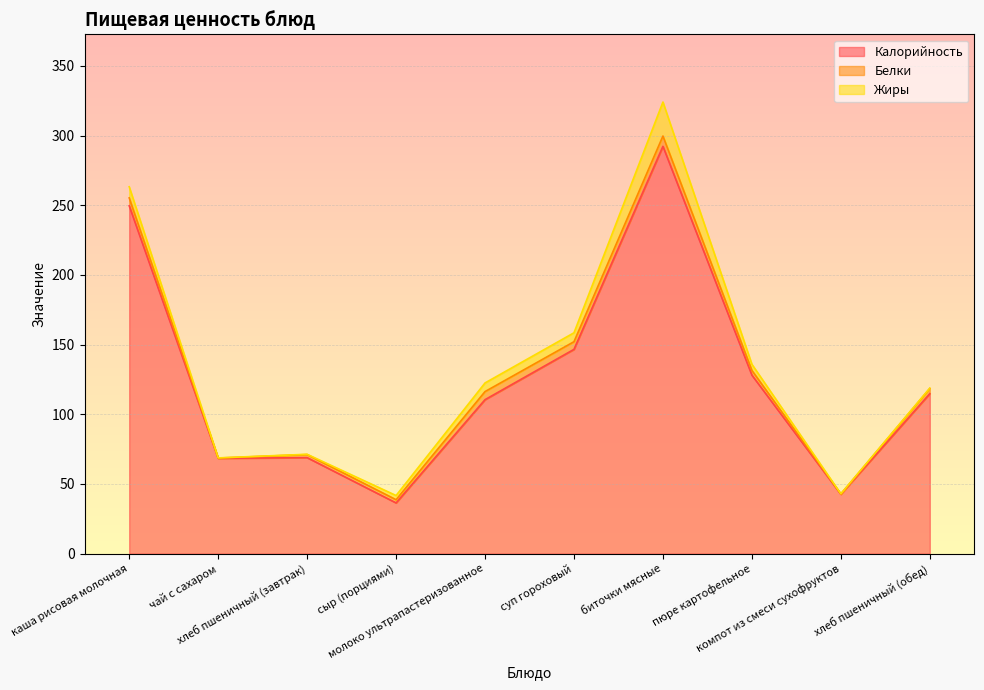

At молоко ультрапастеризованное, list the series in order from largest to smallest.

Калорийность, Жиры, Белки